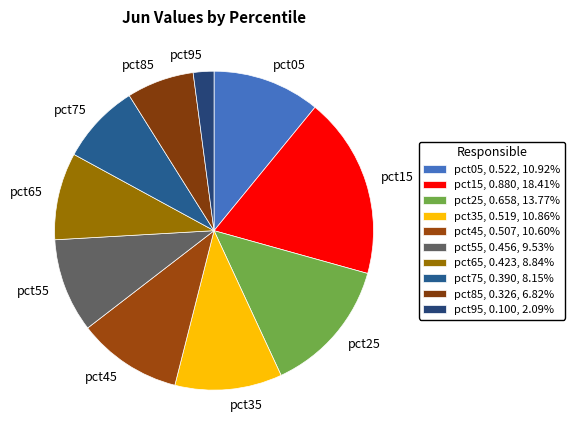

Is it true that pct15 is 18% of the pie?

True